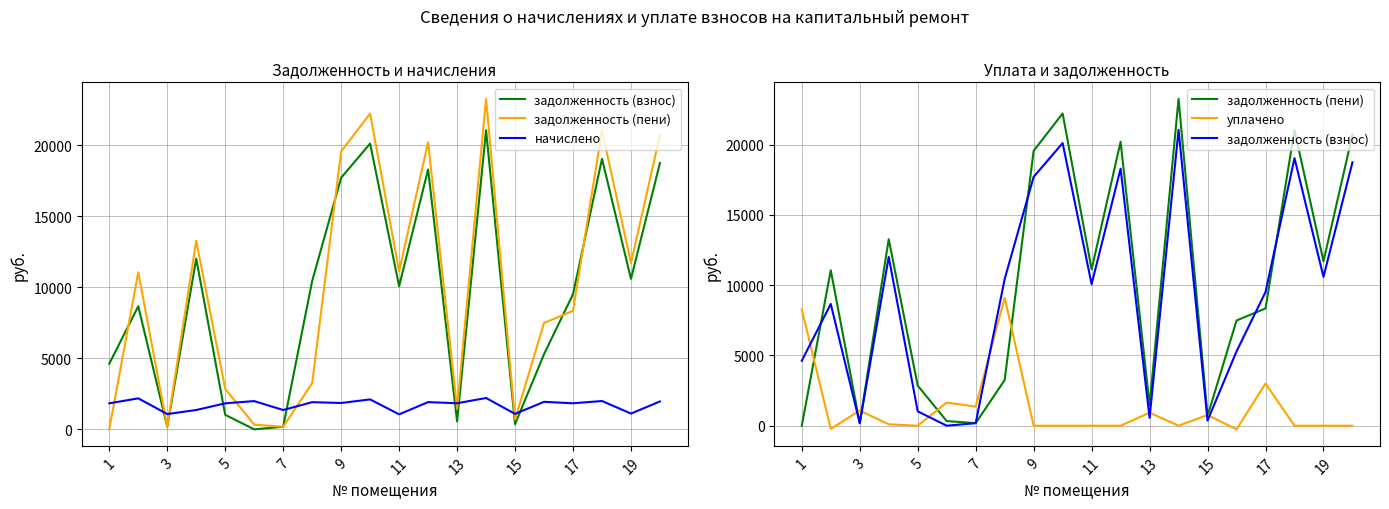

True or false: начислено has more than 2 interior local peaks.

True